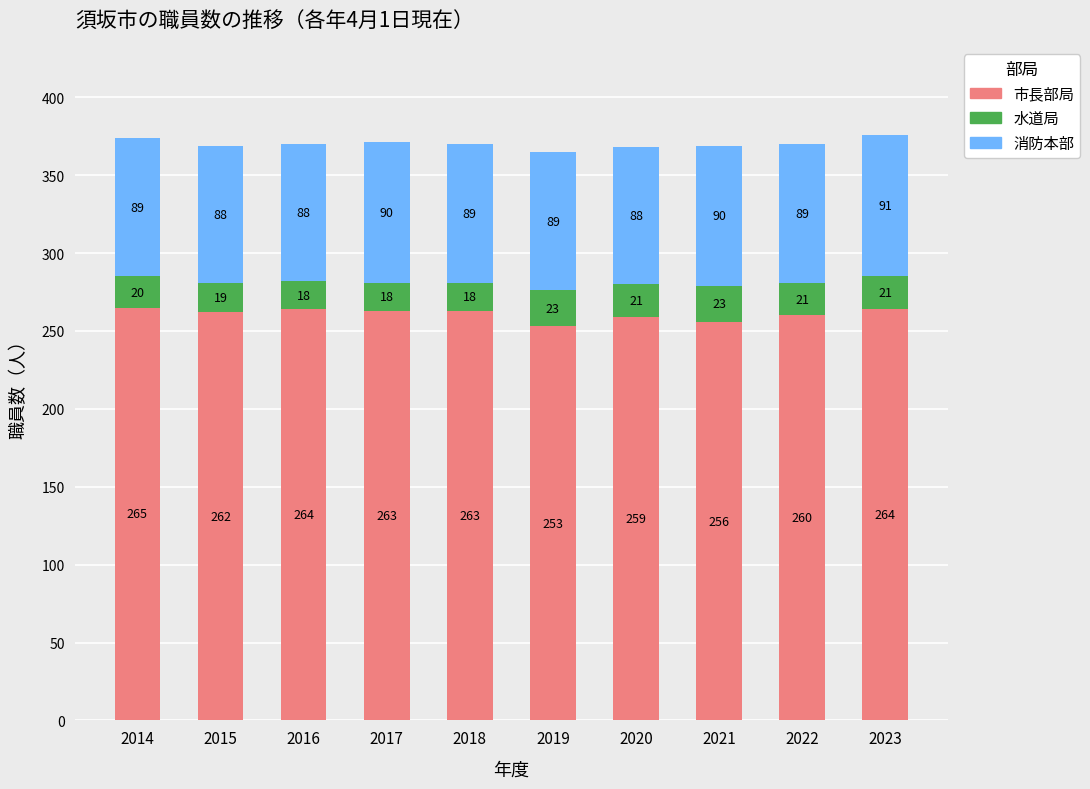

True or false: 市長部局 has a value of 177 at 2022.

False